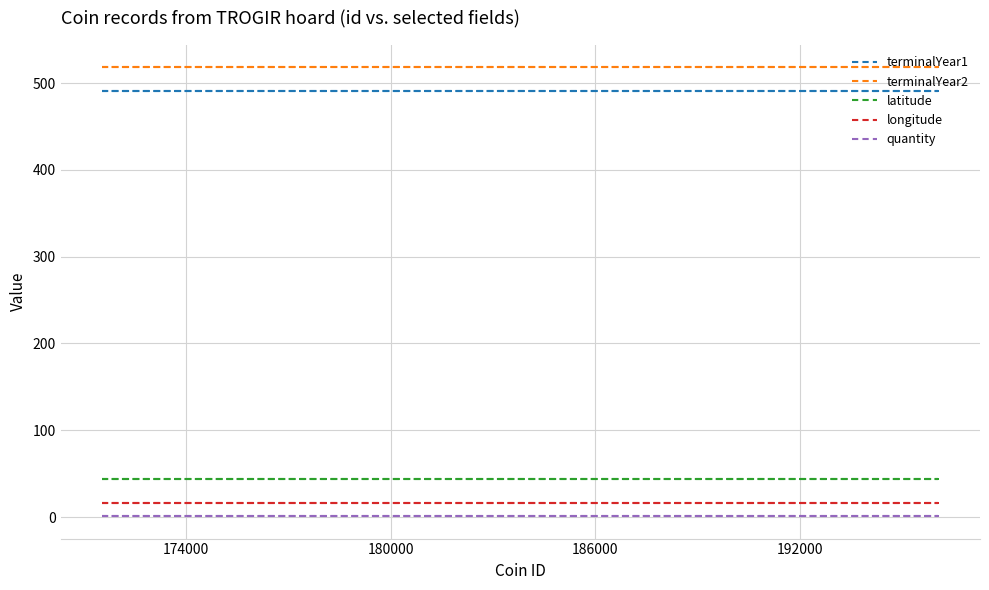

How many lines are shown in the chart?

5